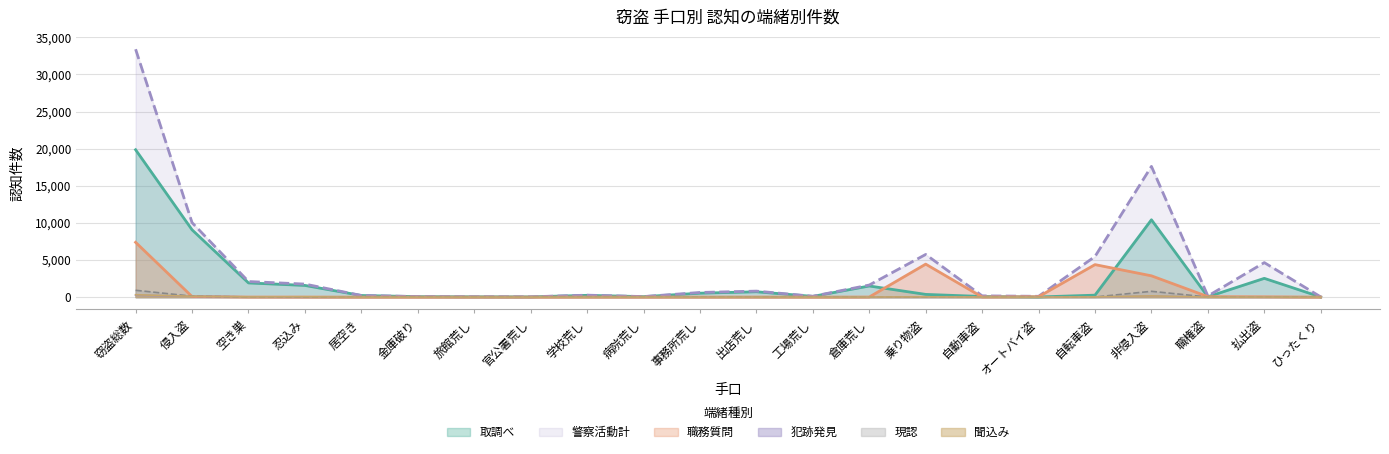

At which category does 取調べ reach its first local peak?

学校荒し